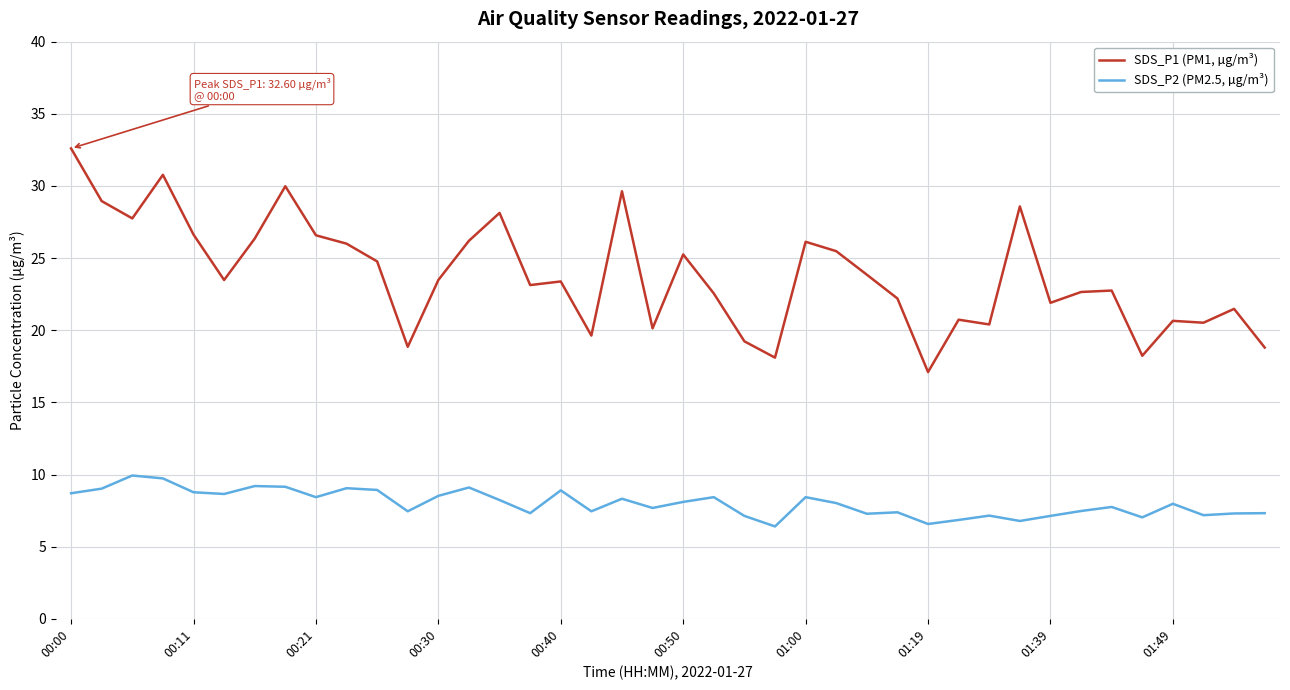

List the series in order of their overall mean, lowest first.

SDS_P2 (PM2.5, µg/m³), SDS_P1 (PM1, µg/m³)